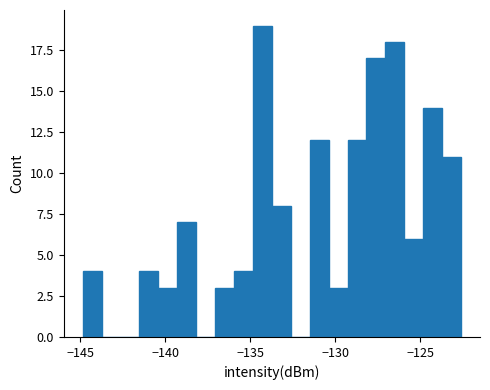

Around what value on the x-axis is the tallest bar? Give the approximate position of its centre, as read against the axis.

-134.5